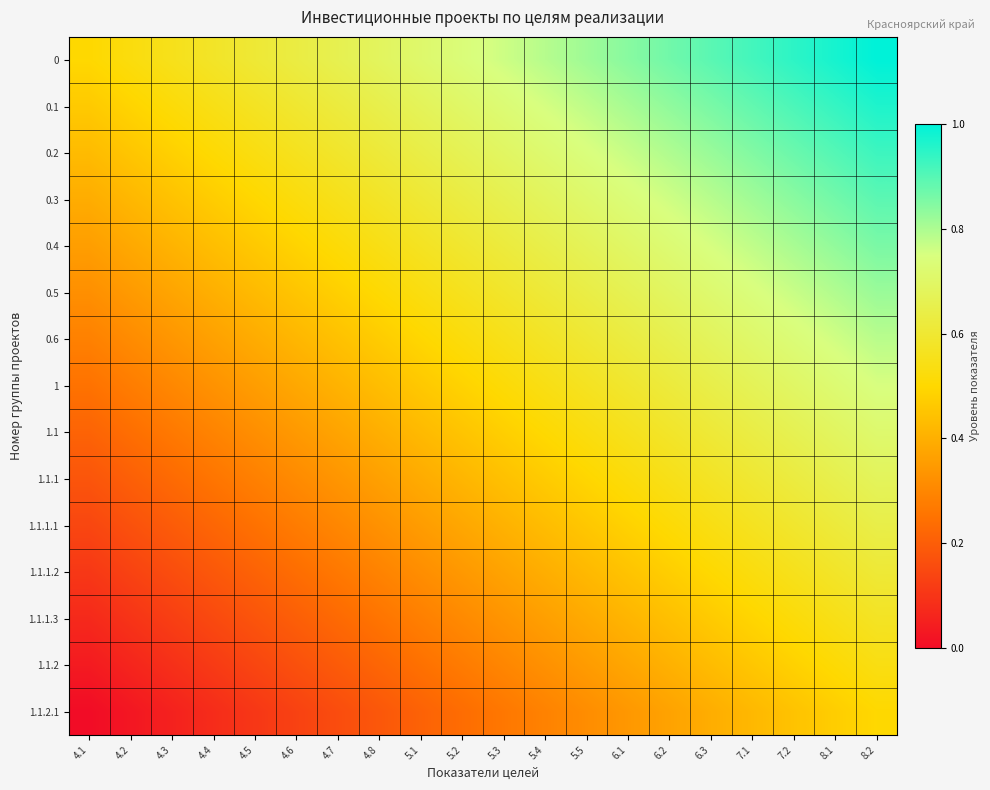

Reading right to left, list all the values displayed in this chart.

0: 8.2=1.0	8.1=1.0	7.2=0.9	7.1=0.9	6.3=0.9	6.2=0.9	6.1=0.8	5.5=0.8	5.4=0.8	5.3=0.8	5.2=0.7	5.1=0.7	4.8=0.7	4.7=0.7	4.6=0.6	4.5=0.6	4.4=0.6	4.3=0.6	4.2=0.5	4.1=0.5
0.1: 8.2=1.0	8.1=0.9	7.2=0.9	7.1=0.9	6.3=0.9	6.2=0.8	6.1=0.8	5.5=0.8	5.4=0.8	5.3=0.7	5.2=0.7	5.1=0.7	4.8=0.6	4.7=0.6	4.6=0.6	4.5=0.6	4.4=0.5	4.3=0.5	4.2=0.5	4.1=0.5
0.2: 8.2=0.9	8.1=0.9	7.2=0.9	7.1=0.8	6.3=0.8	6.2=0.8	6.1=0.8	5.5=0.7	5.4=0.7	5.3=0.7	5.2=0.7	5.1=0.6	4.8=0.6	4.7=0.6	4.6=0.6	4.5=0.5	4.4=0.5	4.3=0.5	4.2=0.5	4.1=0.4
0.3: 8.2=0.9	8.1=0.9	7.2=0.8	7.1=0.8	6.3=0.8	6.2=0.8	6.1=0.7	5.5=0.7	5.4=0.7	5.3=0.7	5.2=0.6	5.1=0.6	4.8=0.6	4.7=0.6	4.6=0.5	4.5=0.5	4.4=0.5	4.3=0.4	4.2=0.4	4.1=0.4
0.4: 8.2=0.9	8.1=0.8	7.2=0.8	7.1=0.8	6.3=0.8	6.2=0.7	6.1=0.7	5.5=0.7	5.4=0.6	5.3=0.6	5.2=0.6	5.1=0.6	4.8=0.5	4.7=0.5	4.6=0.5	4.5=0.5	4.4=0.4	4.3=0.4	4.2=0.4	4.1=0.4
0.5: 8.2=0.8	8.1=0.8	7.2=0.8	7.1=0.7	6.3=0.7	6.2=0.7	6.1=0.7	5.5=0.6	5.4=0.6	5.3=0.6	5.2=0.6	5.1=0.5	4.8=0.5	4.7=0.5	4.6=0.5	4.5=0.4	4.4=0.4	4.3=0.4	4.2=0.3	4.1=0.3
0.6: 8.2=0.8	8.1=0.8	7.2=0.7	7.1=0.7	6.3=0.7	6.2=0.7	6.1=0.6	5.5=0.6	5.4=0.6	5.3=0.5	5.2=0.5	5.1=0.5	4.8=0.5	4.7=0.4	4.6=0.4	4.5=0.4	4.4=0.4	4.3=0.3	4.2=0.3	4.1=0.3
1: 8.2=0.8	8.1=0.7	7.2=0.7	7.1=0.7	6.3=0.6	6.2=0.6	6.1=0.6	5.5=0.6	5.4=0.5	5.3=0.5	5.2=0.5	5.1=0.5	4.8=0.4	4.7=0.4	4.6=0.4	4.5=0.4	4.4=0.3	4.3=0.3	4.2=0.3	4.1=0.2
1.1: 8.2=0.7	8.1=0.7	7.2=0.7	7.1=0.6	6.3=0.6	6.2=0.6	6.1=0.6	5.5=0.5	5.4=0.5	5.3=0.5	5.2=0.5	5.1=0.4	4.8=0.4	4.7=0.4	4.6=0.3	4.5=0.3	4.4=0.3	4.3=0.3	4.2=0.2	4.1=0.2
1.1.1: 8.2=0.7	8.1=0.7	7.2=0.6	7.1=0.6	6.3=0.6	6.2=0.5	6.1=0.5	5.5=0.5	5.4=0.5	5.3=0.4	5.2=0.4	5.1=0.4	4.8=0.4	4.7=0.3	4.6=0.3	4.5=0.3	4.4=0.3	4.3=0.2	4.2=0.2	4.1=0.2
1.1.1.1: 8.2=0.6	8.1=0.6	7.2=0.6	7.1=0.6	6.3=0.5	6.2=0.5	6.1=0.5	5.5=0.5	5.4=0.4	5.3=0.4	5.2=0.4	5.1=0.4	4.8=0.3	4.7=0.3	4.6=0.3	4.5=0.2	4.4=0.2	4.3=0.2	4.2=0.2	4.1=0.1
1.1.1.2: 8.2=0.6	8.1=0.6	7.2=0.6	7.1=0.5	6.3=0.5	6.2=0.5	6.1=0.4	5.5=0.4	5.4=0.4	5.3=0.4	5.2=0.3	5.1=0.3	4.8=0.3	4.7=0.3	4.6=0.2	4.5=0.2	4.4=0.2	4.3=0.2	4.2=0.1	4.1=0.1
1.1.1.3: 8.2=0.6	8.1=0.5	7.2=0.5	7.1=0.5	6.3=0.5	6.2=0.4	6.1=0.4	5.5=0.4	5.4=0.4	5.3=0.3	5.2=0.3	5.1=0.3	4.8=0.3	4.7=0.2	4.6=0.2	4.5=0.2	4.4=0.2	4.3=0.1	4.2=0.1	4.1=0.1
1.1.2: 8.2=0.5	8.1=0.5	7.2=0.5	7.1=0.5	6.3=0.4	6.2=0.4	6.1=0.4	5.5=0.4	5.4=0.3	5.3=0.3	5.2=0.3	5.1=0.2	4.8=0.2	4.7=0.2	4.6=0.2	4.5=0.1	4.4=0.1	4.3=0.1	4.2=0.1	4.1=0.0
1.1.2.1: 8.2=0.5	8.1=0.5	7.2=0.4	7.1=0.4	6.3=0.4	6.2=0.4	6.1=0.3	5.5=0.3	5.4=0.3	5.3=0.3	5.2=0.2	5.1=0.2	4.8=0.2	4.7=0.2	4.6=0.1	4.5=0.1	4.4=0.1	4.3=0.1	4.2=0.0	4.1=0.0